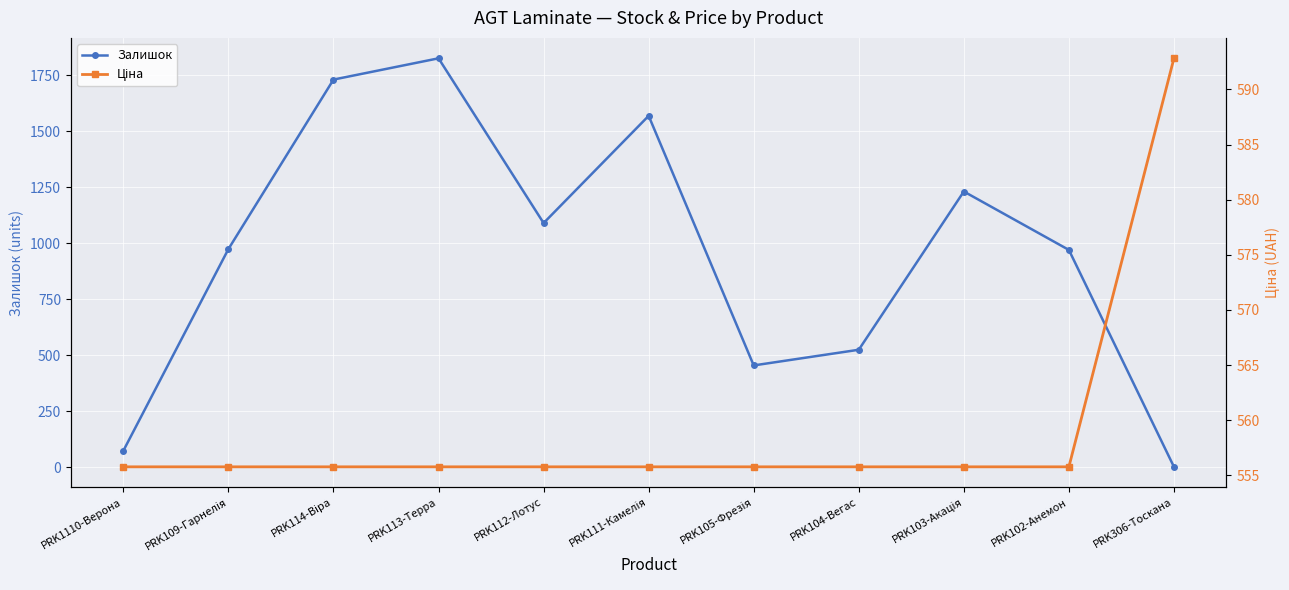

At PRK103-Акація, list the series in order from largest to smallest.

Залишок, Ціна